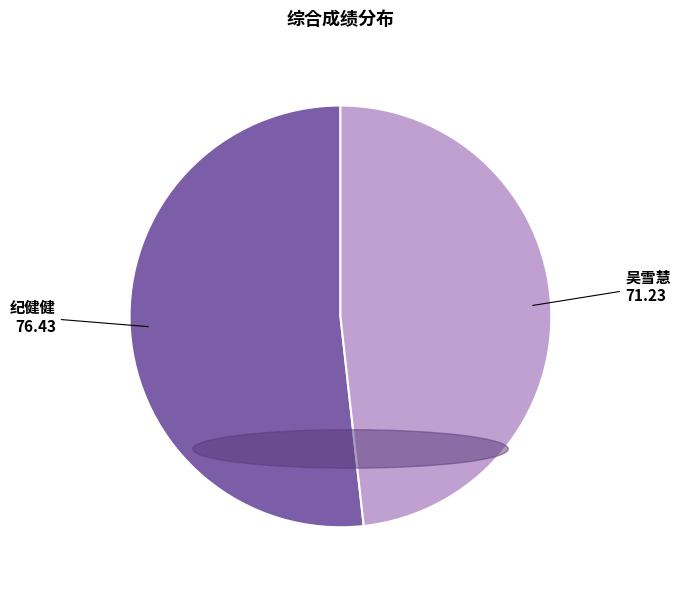

How many slices are in this pie chart?

2